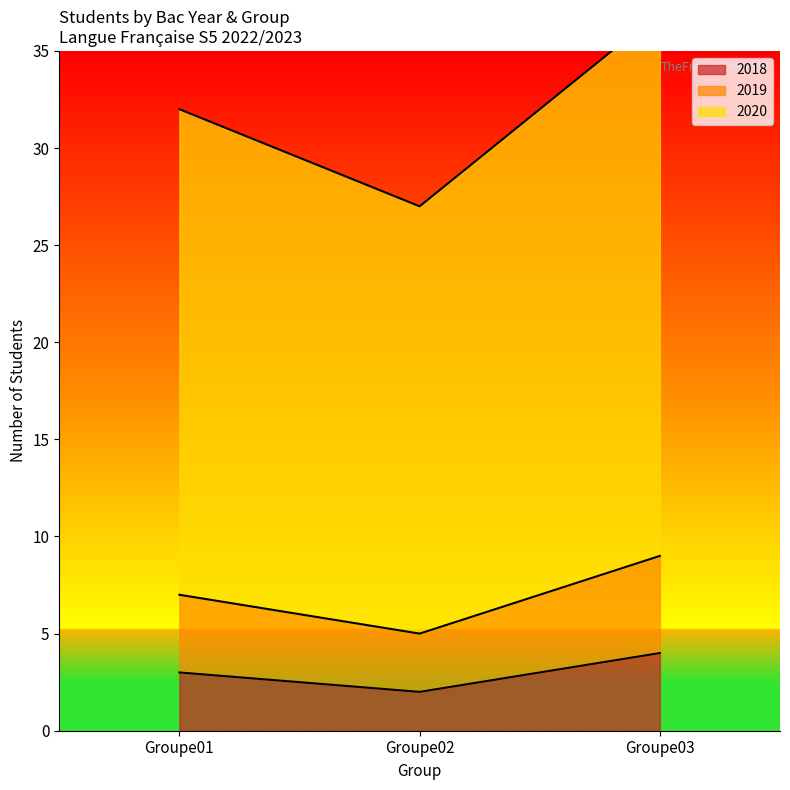

Is the value of 2018 at Groupe03 greater than the value of 2019 at Groupe02?

No